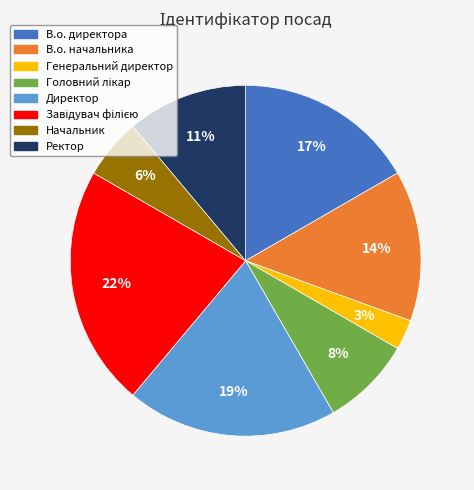

Is it true that В.о. начальника is 8% of the pie?

False